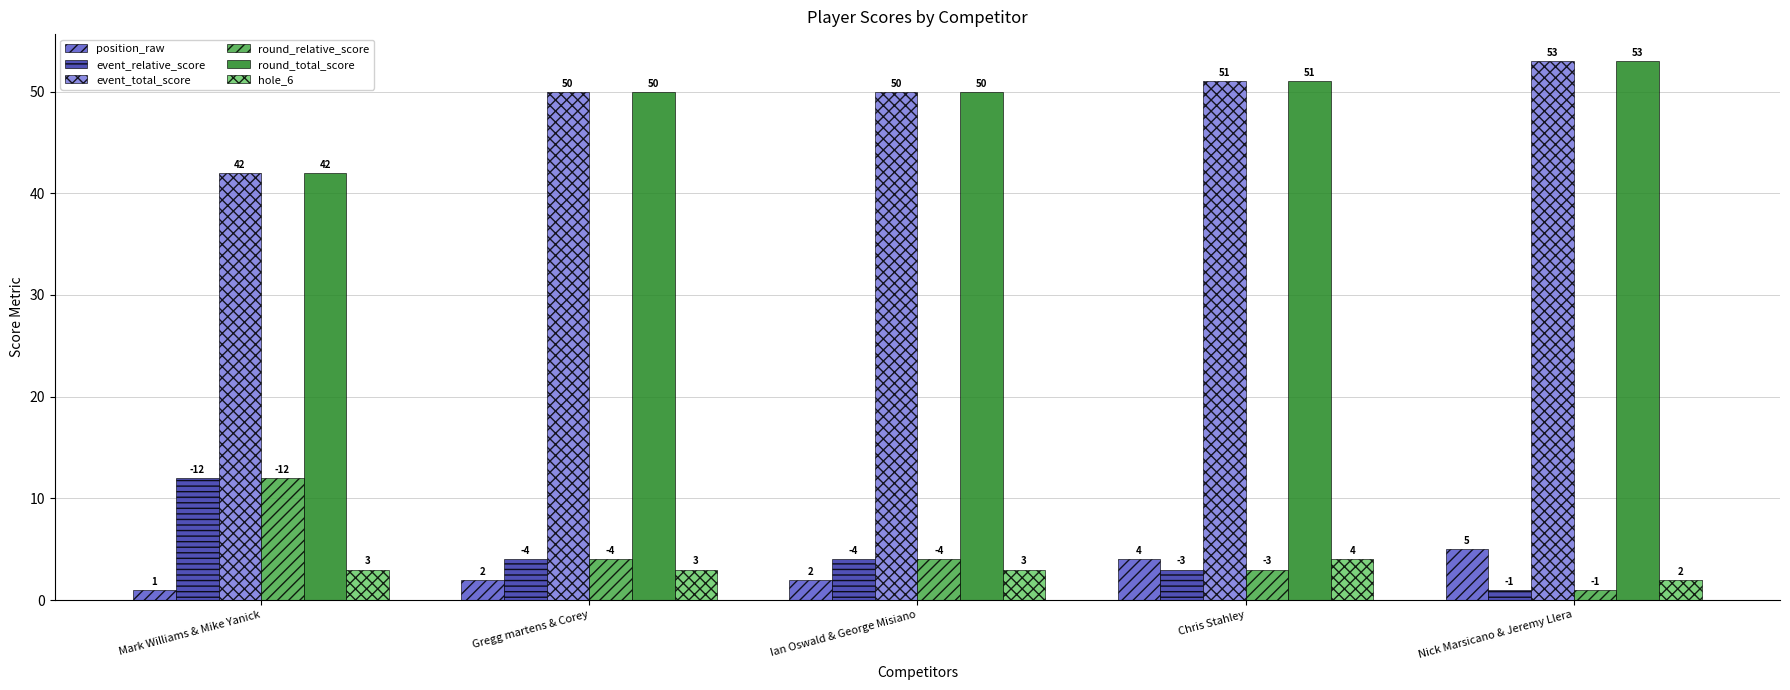

What is the maximum value shown in the chart?

53